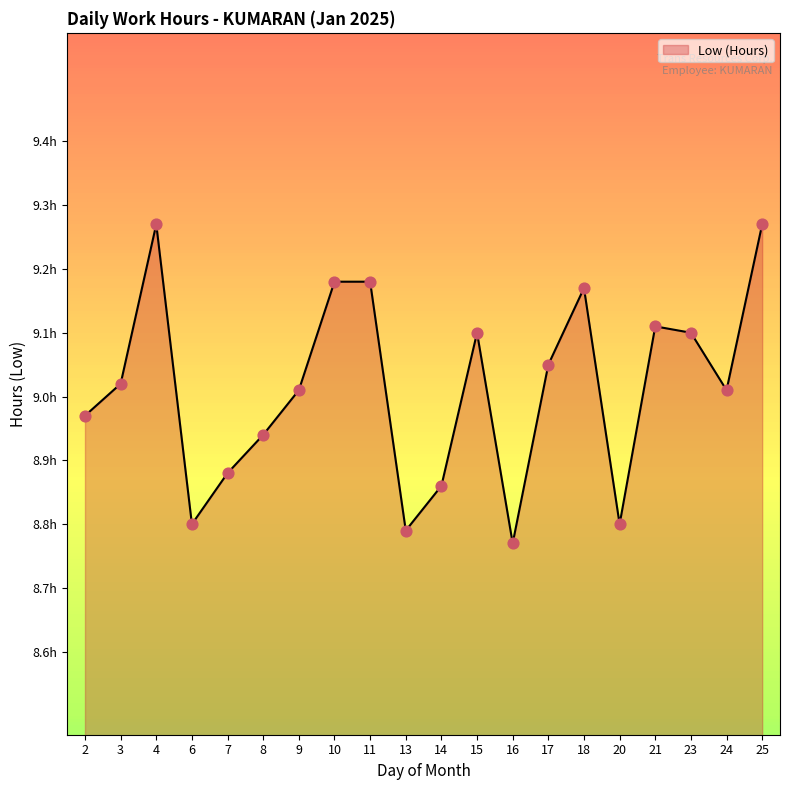

Between 25 and 23, which is larger?

25